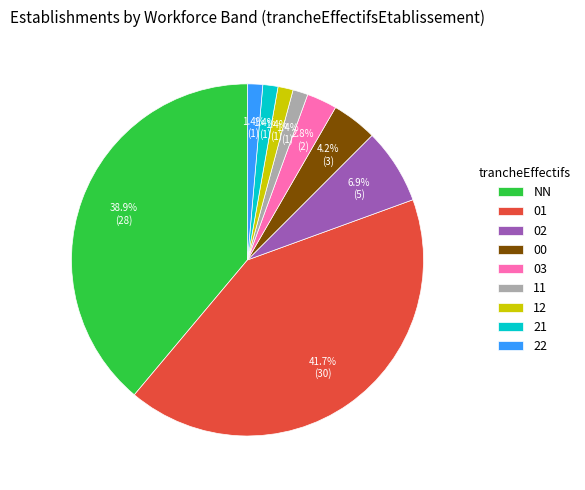

To the nearest percent, what percentage of the pie is 03?

3%